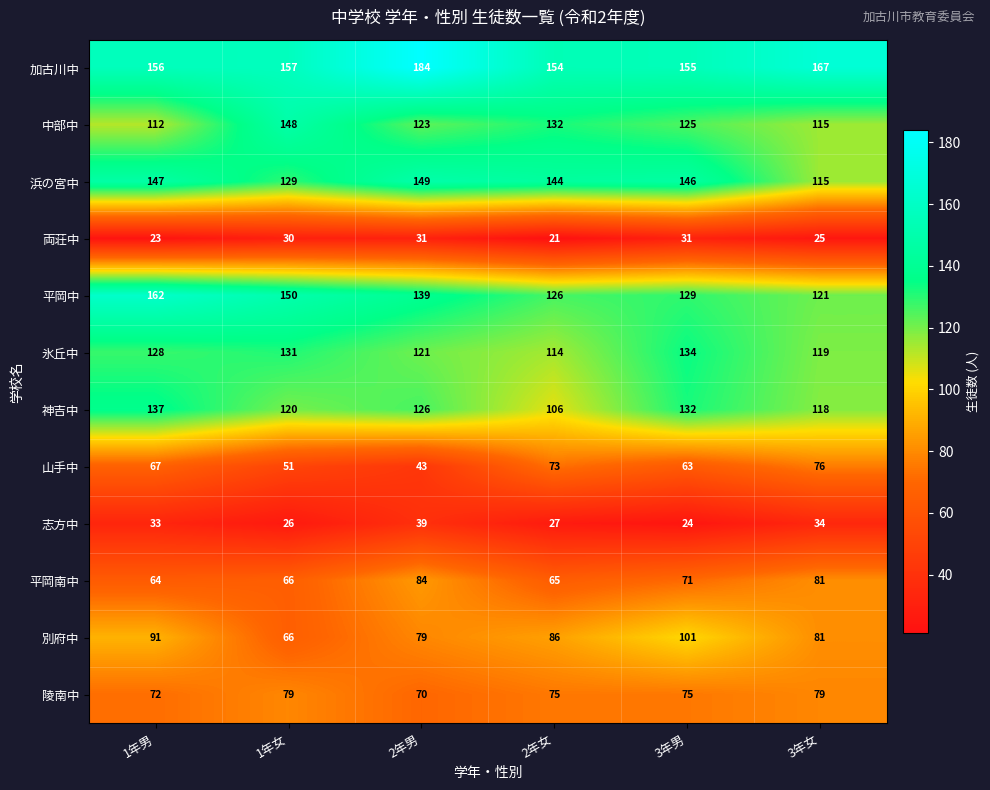

Which category has the highest value across all series?

2年男